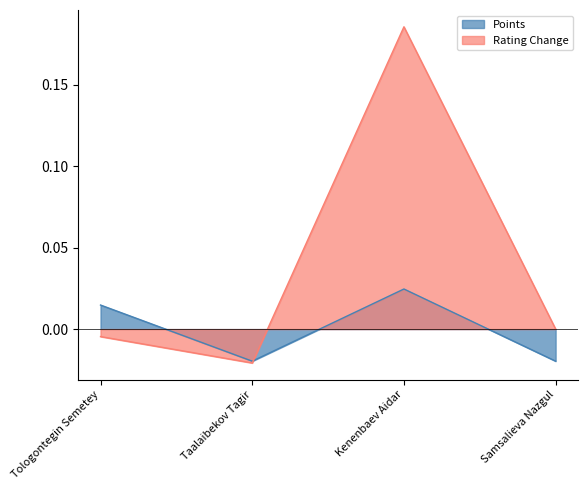

At which category does Points reach its first local peak?

Kenenbaev Aidar